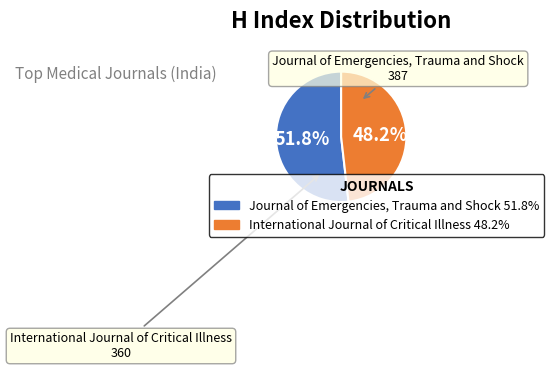

Combined, what portion of the pie is Journal of Emergencies, Trauma and Shock and International Journal of Critical Illness?

100.0%